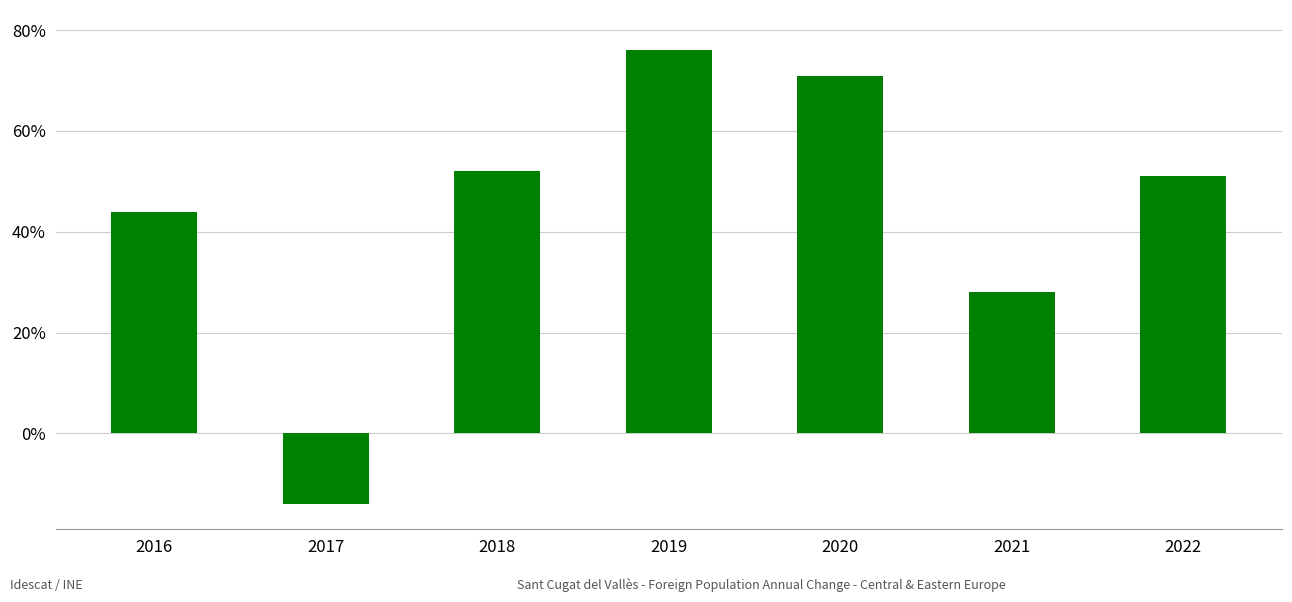

Between 2021 and 2017, which is larger?

2021